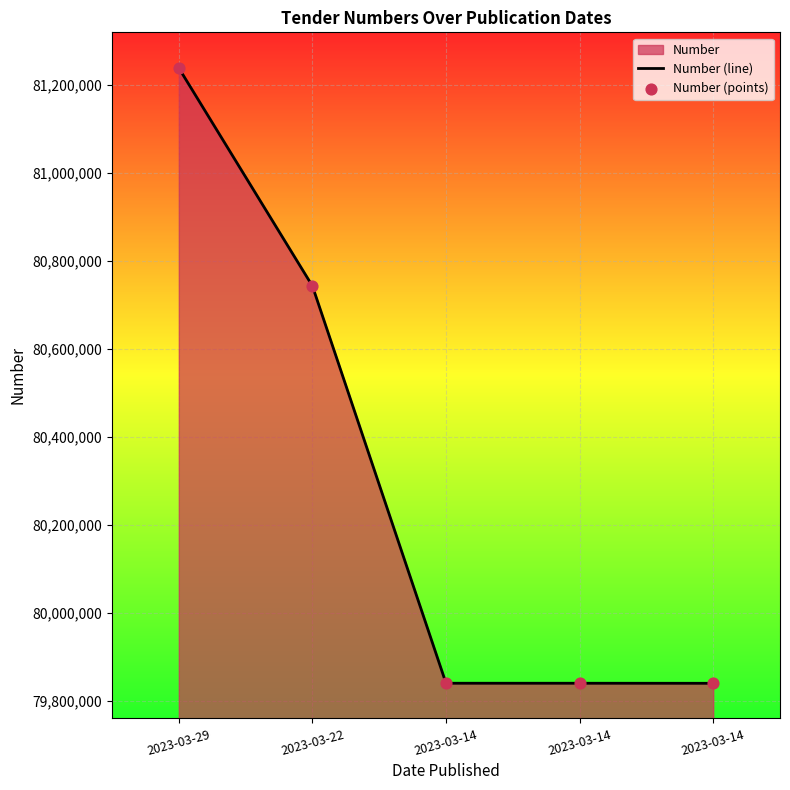

At which category is the sum across all series the highest?

2023-03-29